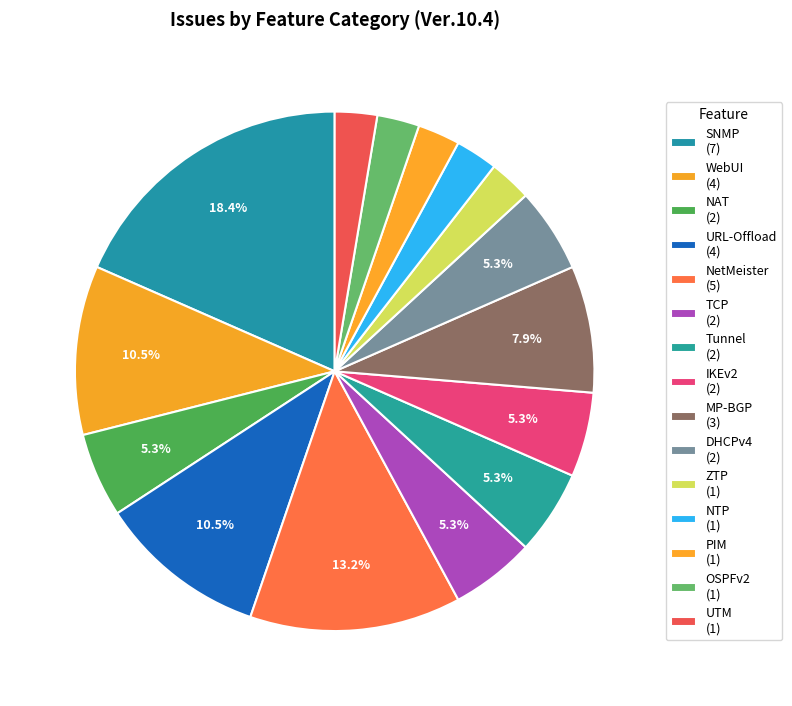

Count the number of slices in the pie.

15